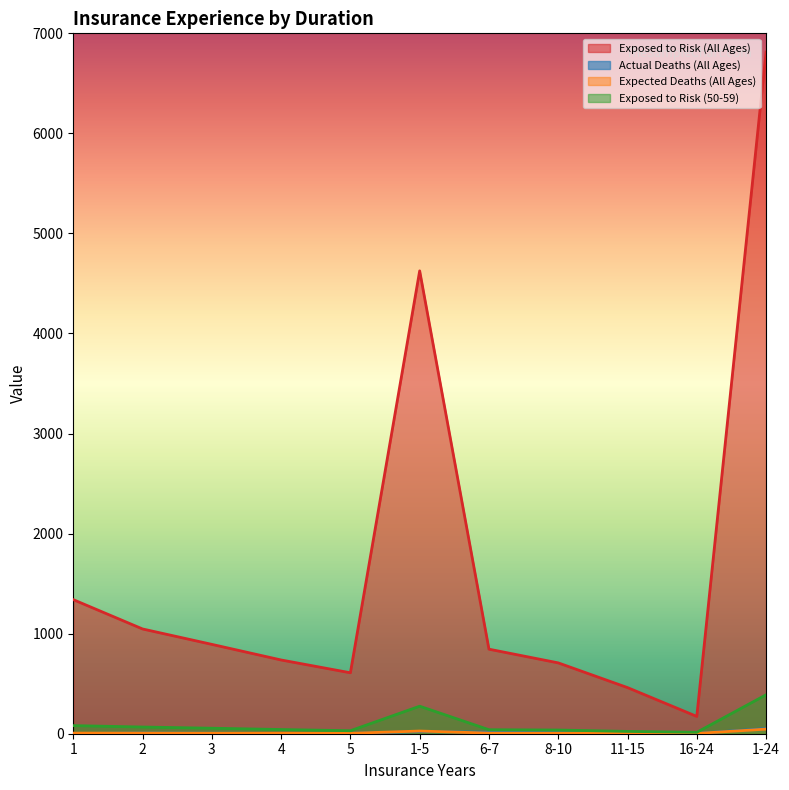

The value of Expected Deaths (All Ages) at 6-7 is 6.1. True or false?

True